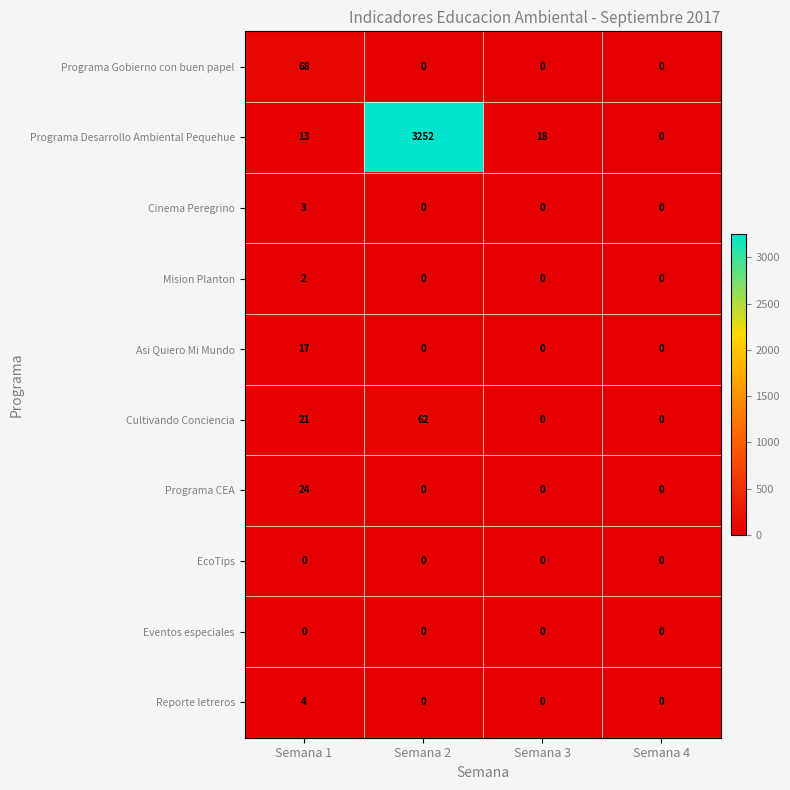

At which category is the sum across all series the highest?

Semana 2